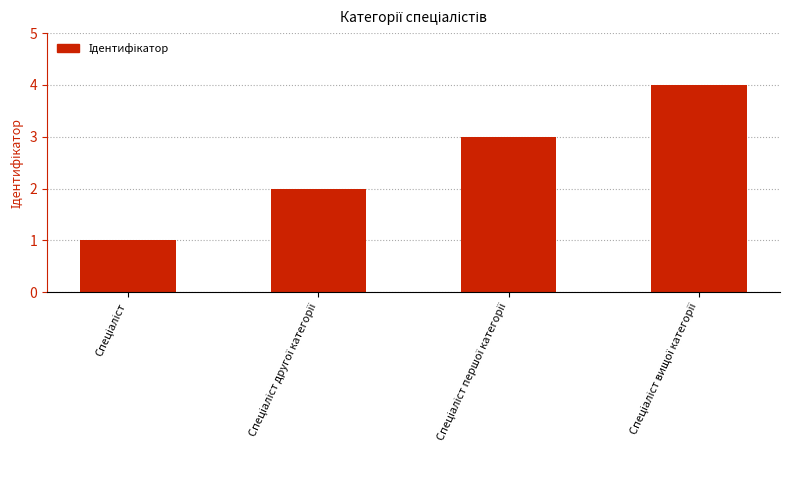

What is the maximum value shown in the chart?

4